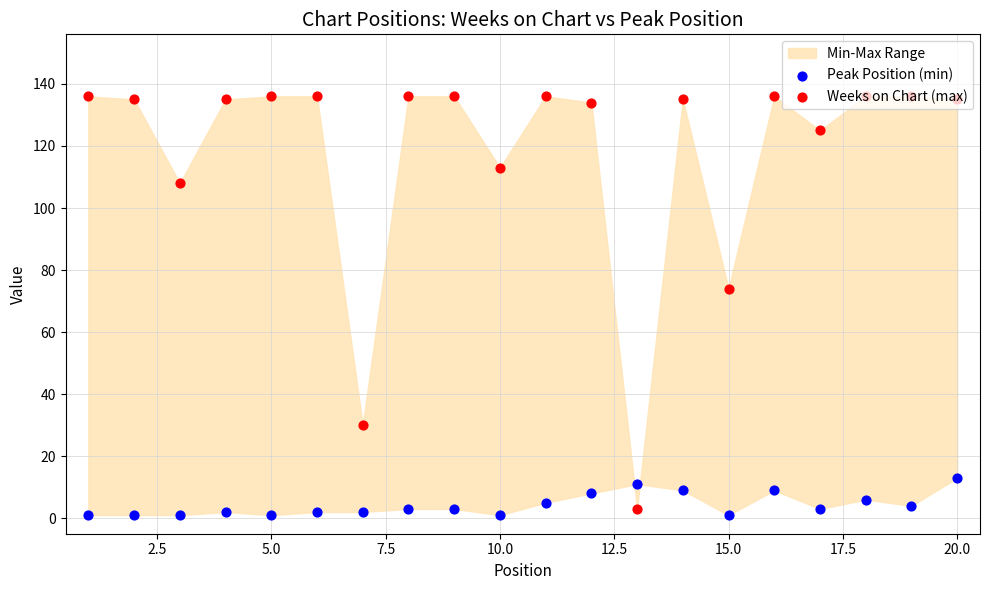

Which series reaches the maximum Y coordinate?

Weeks on Chart (max)